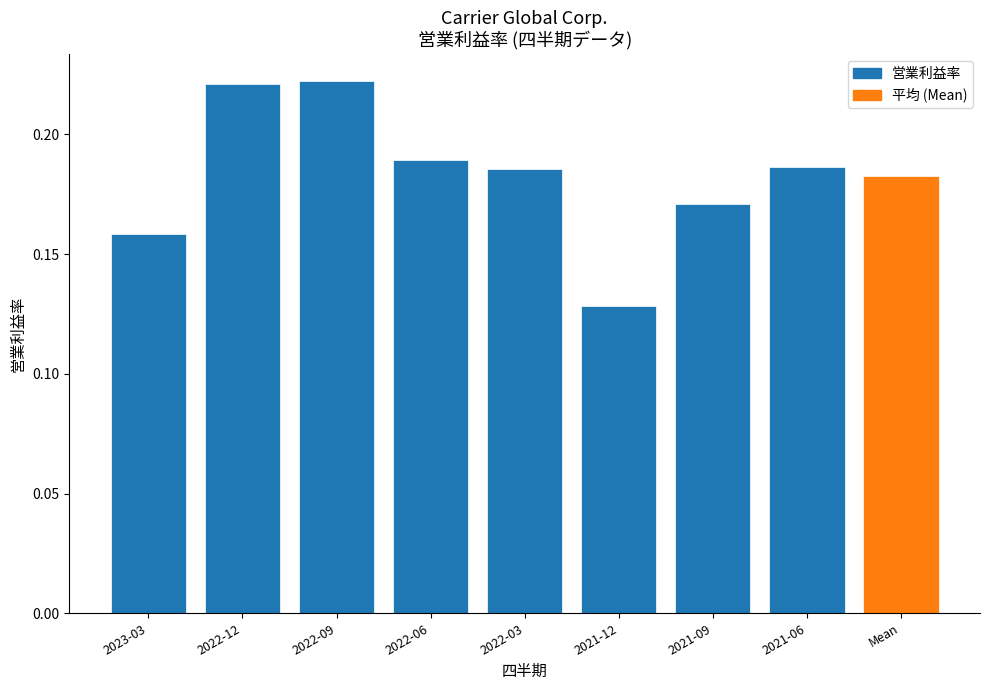

How many categories are shown in the chart?

9